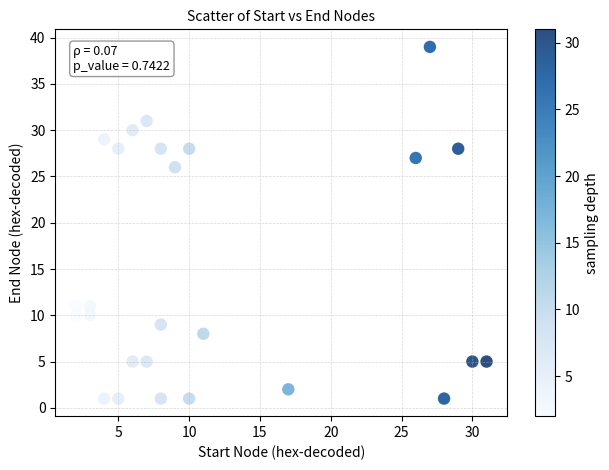

What Y value in the scatter plot is closest to 20?

26